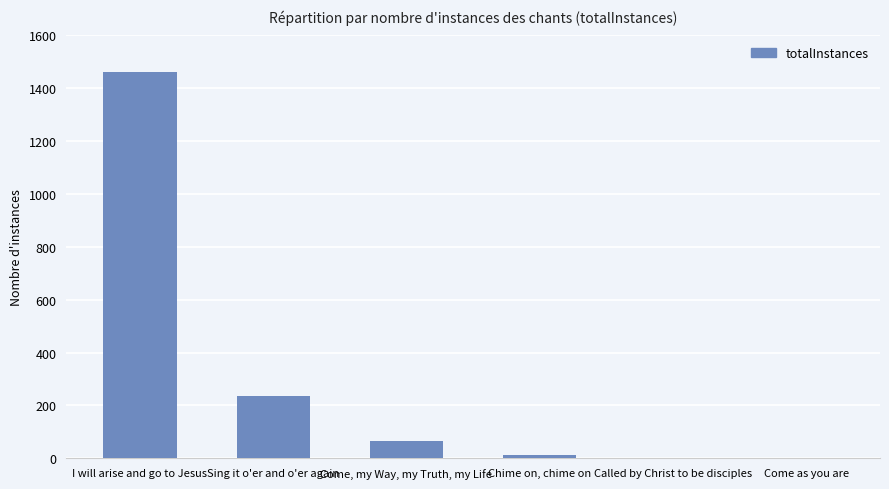

The chart shows a value of 66 at Come, my Way, my Truth, my Life. True or false?

True